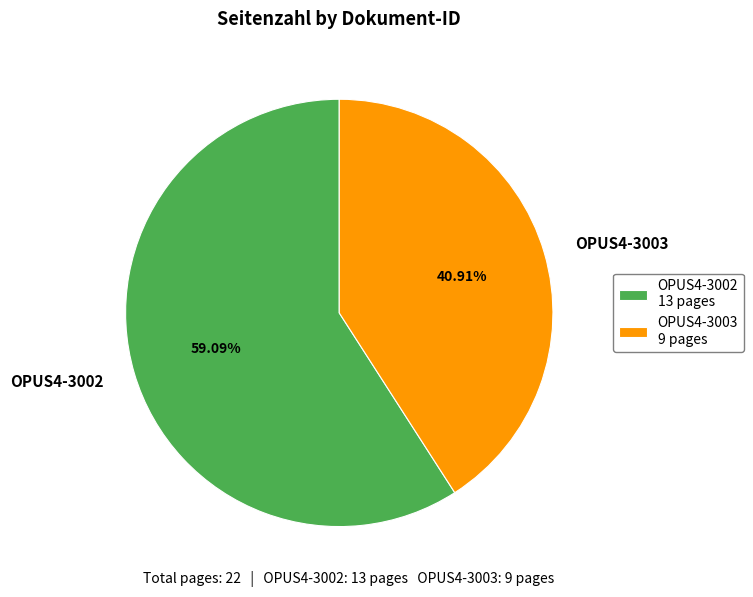

How many segments does this pie chart have?

2